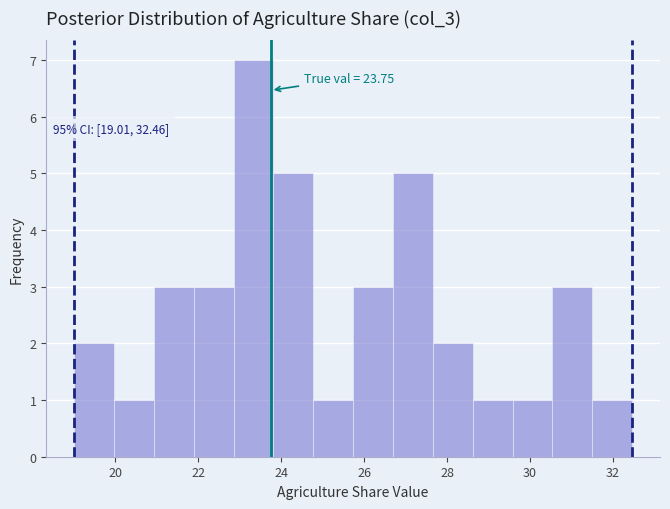

Over which range of the x-axis is the bar tallest?

22.8 to 23.8